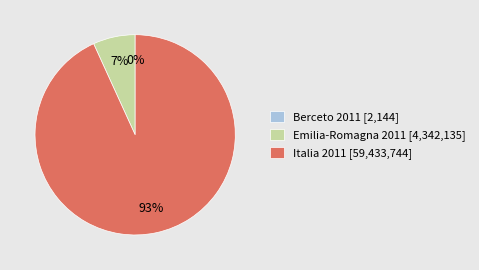

Is it true that Italia 2011 [59,433,744] is 85% of the pie?

False